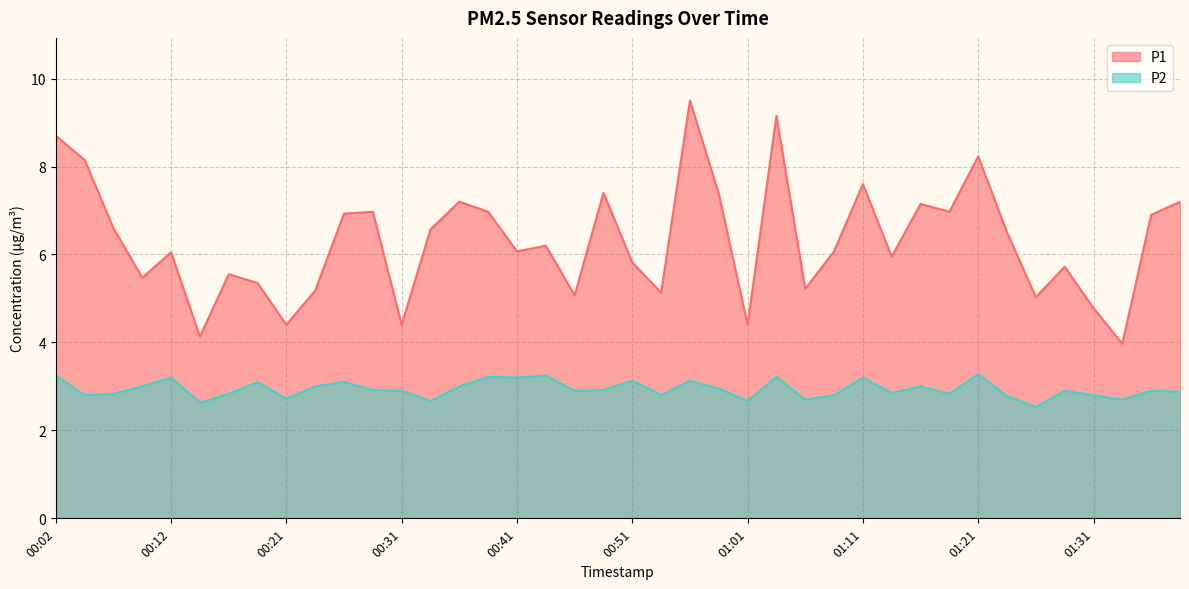

Rank the series by their average value, from highest to lowest.

P1, P2